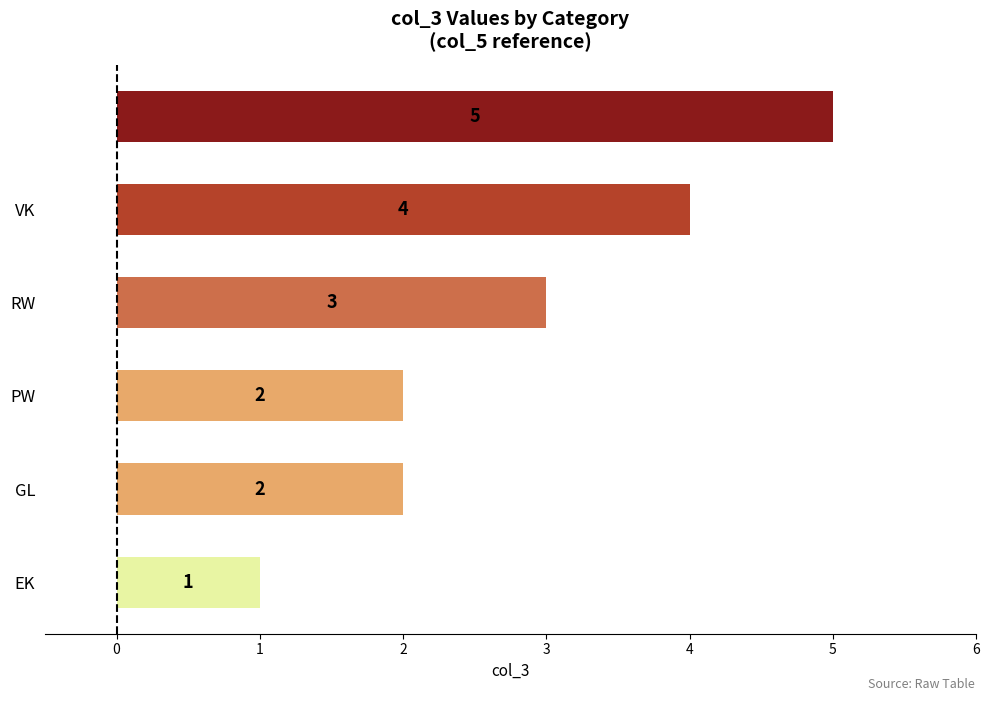

Count the values in the range 2 to 4.

4